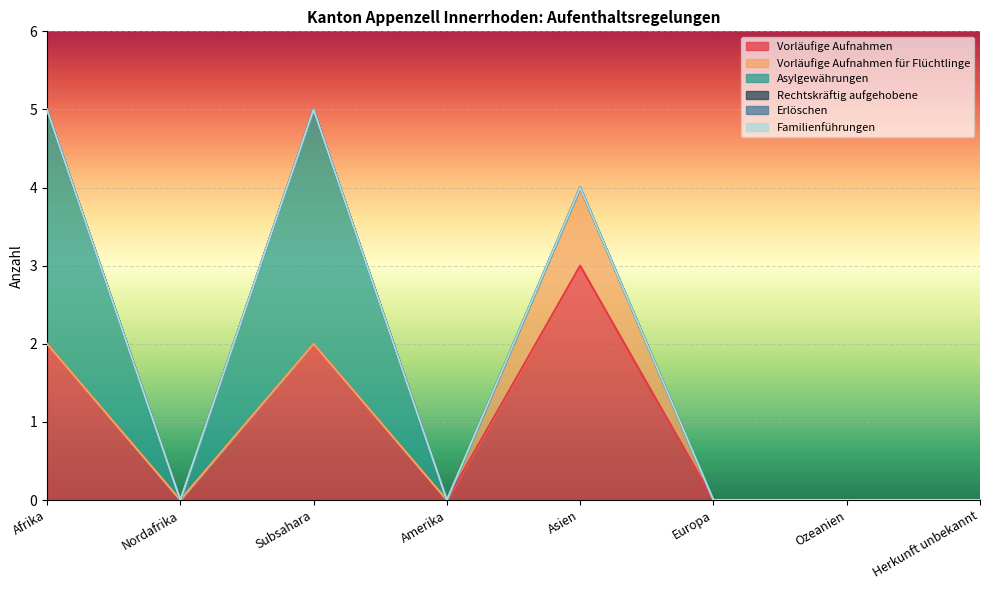

True or false: Vorläufige Aufnahmen für Flüchtlinge and Vorläufige Aufnahmen cross at least once.

False